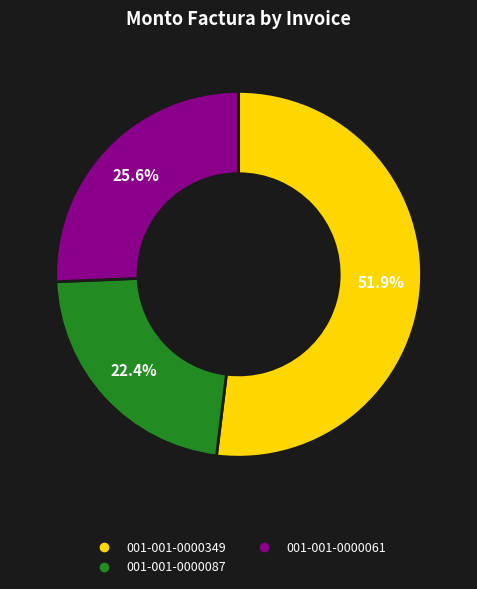

Approximately how many times larger is the value at 001-001-0000087 compared to 001-001-0000061?

0.9